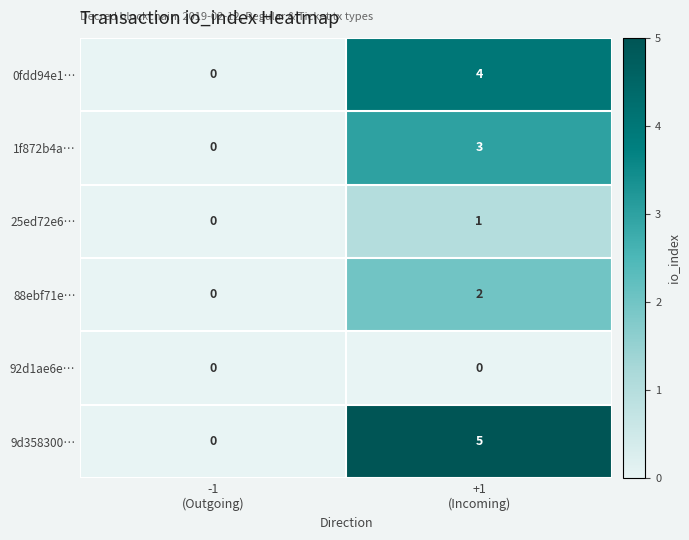

Rank the series by their maximum value, from lowest to highest.

92d1ae6e…, 25ed72e6…, 88ebf71e…, 1f872b4a…, 0fdd94e1…, 9d358300…